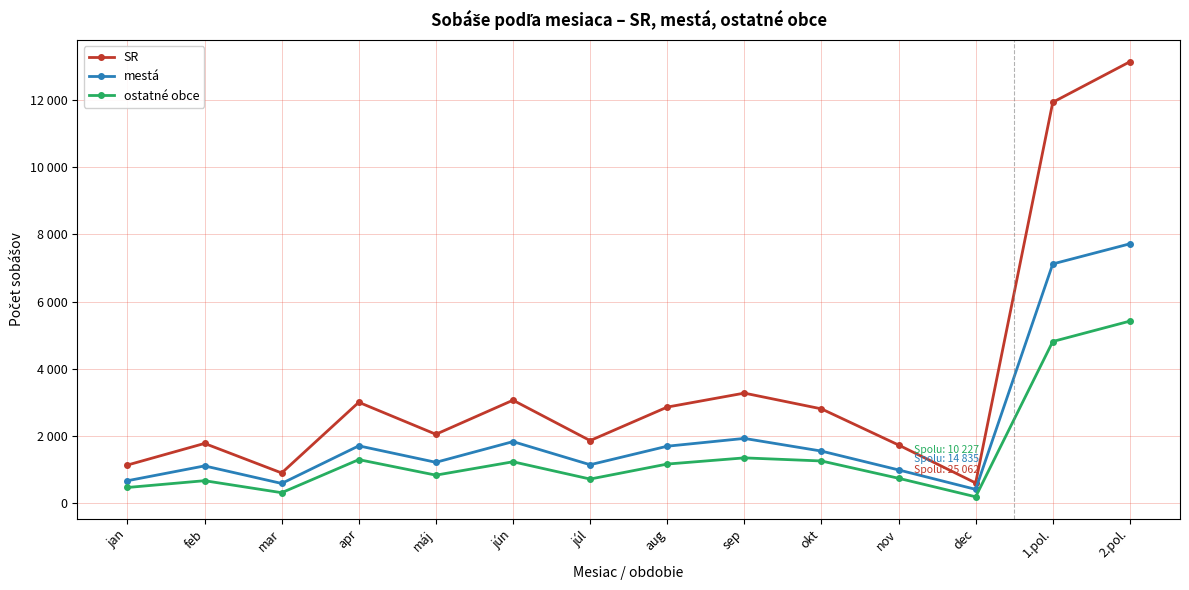

True or false: SR and ostatné obce intersect in this chart.

False